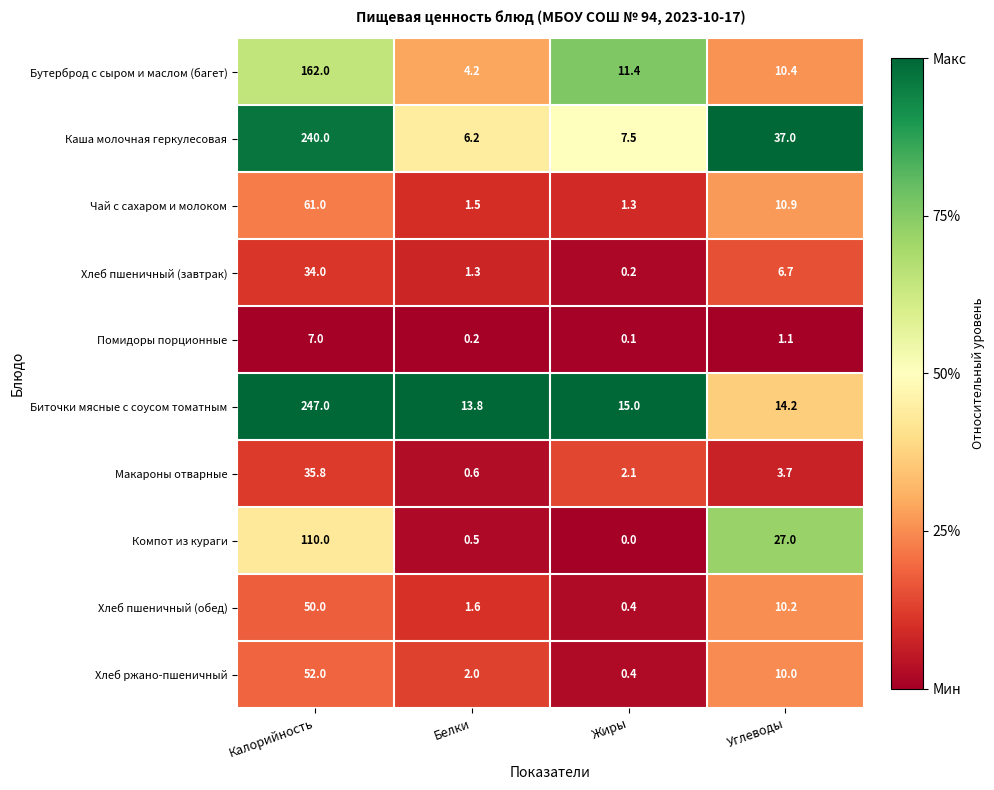

What value does the Хлеб пшеничный (обед) series have at Углеводы?

10.2